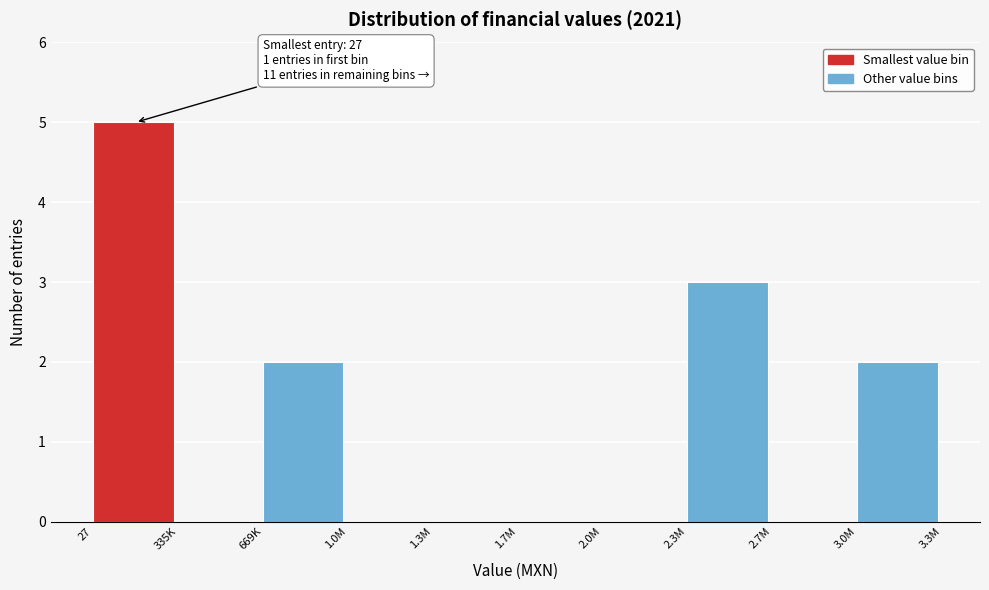

Reading left to right, list all the values displayed in this chart.

27=5	335K=0	669K=2	1.0M=0	1.3M=0	1.7M=0	2.0M=0	2.3M=3	2.7M=0	3.0M=2